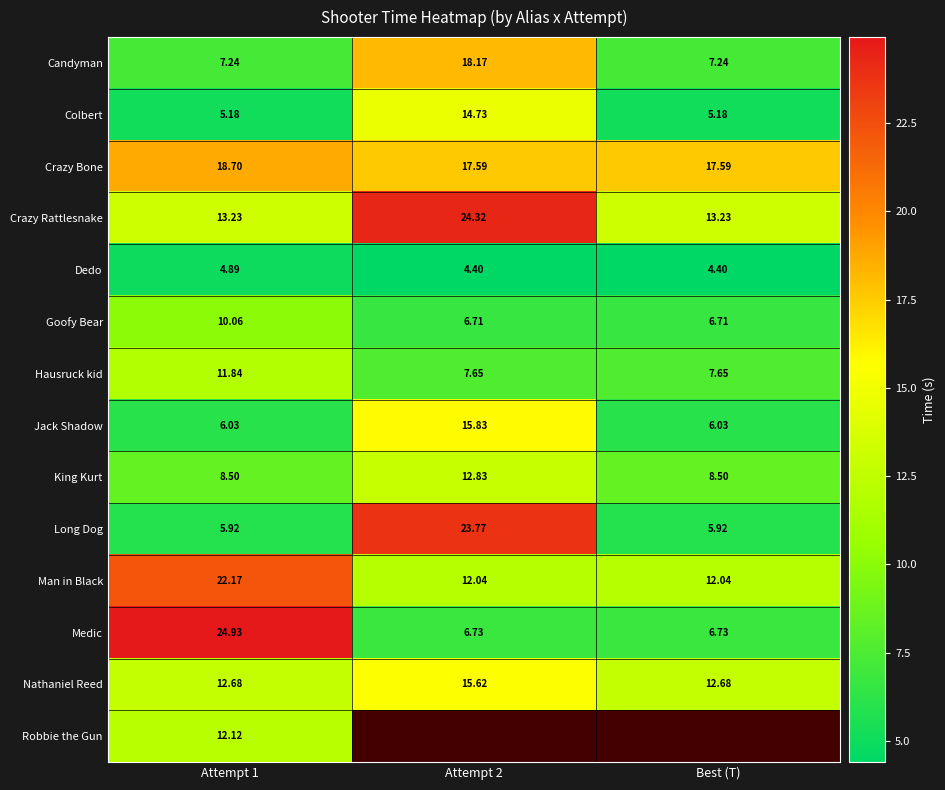

What is the sum of all Goofy Bear values?

23.5